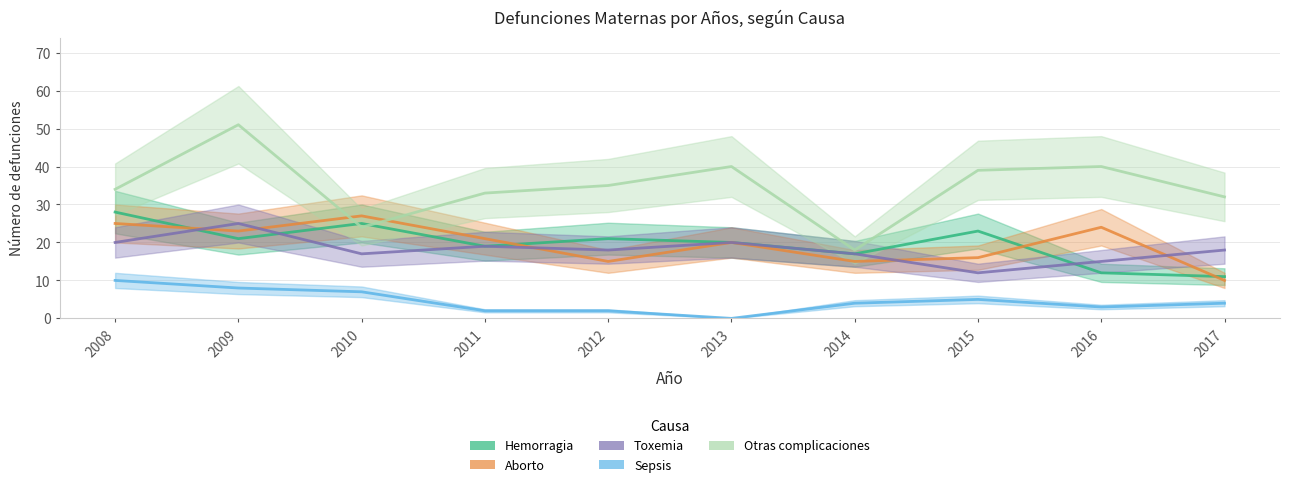

Which series has the widest spread of values?

Otras complicaciones